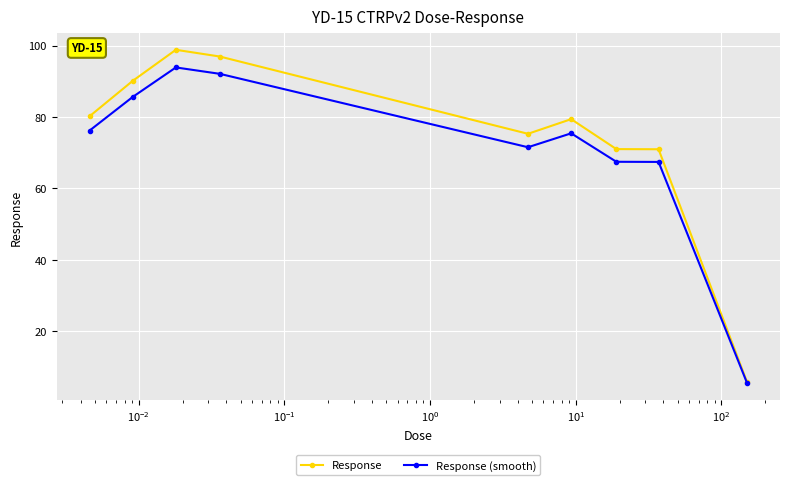

Reading left to right, what are all the values shown in this chart?

Response: 80.2	90.1	98.8	96.9	75.3	79.4	71.0	71.0	5.7
Response (smooth): 76.2	85.6	93.9	92.1	71.5	75.4	67.4	67.4	5.4